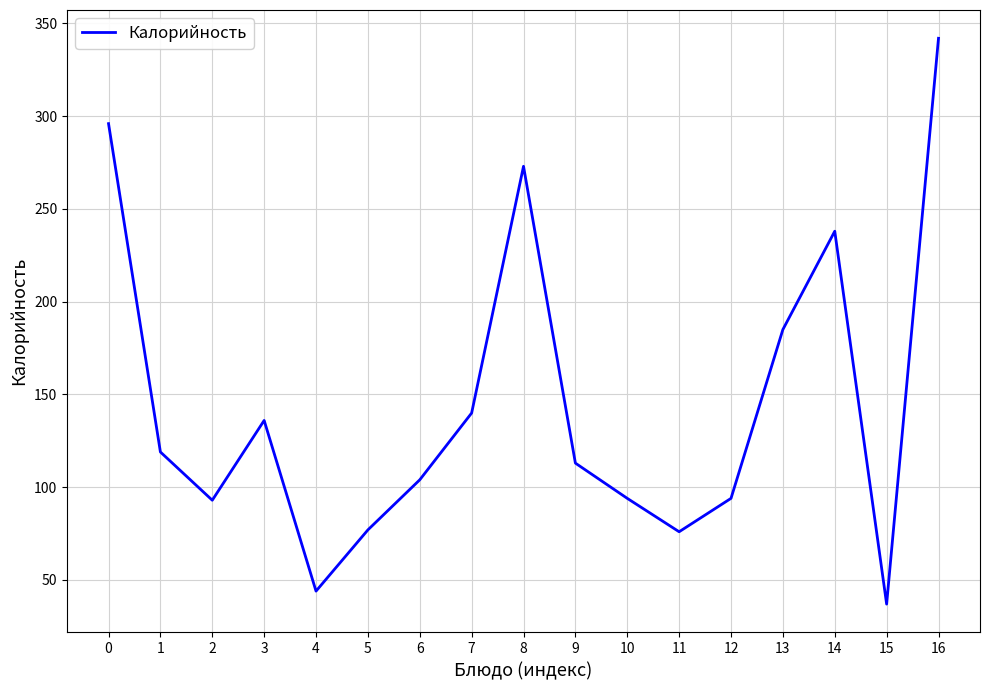

Is it true that the value at 11 is 45?

False